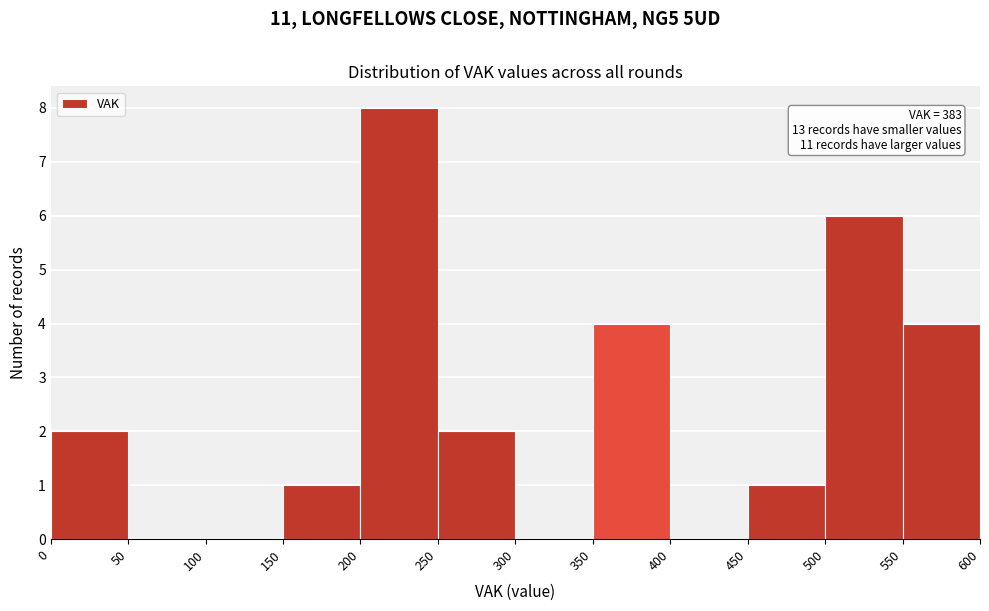

Which range on the x-axis has the tallest bar?

200 to 250